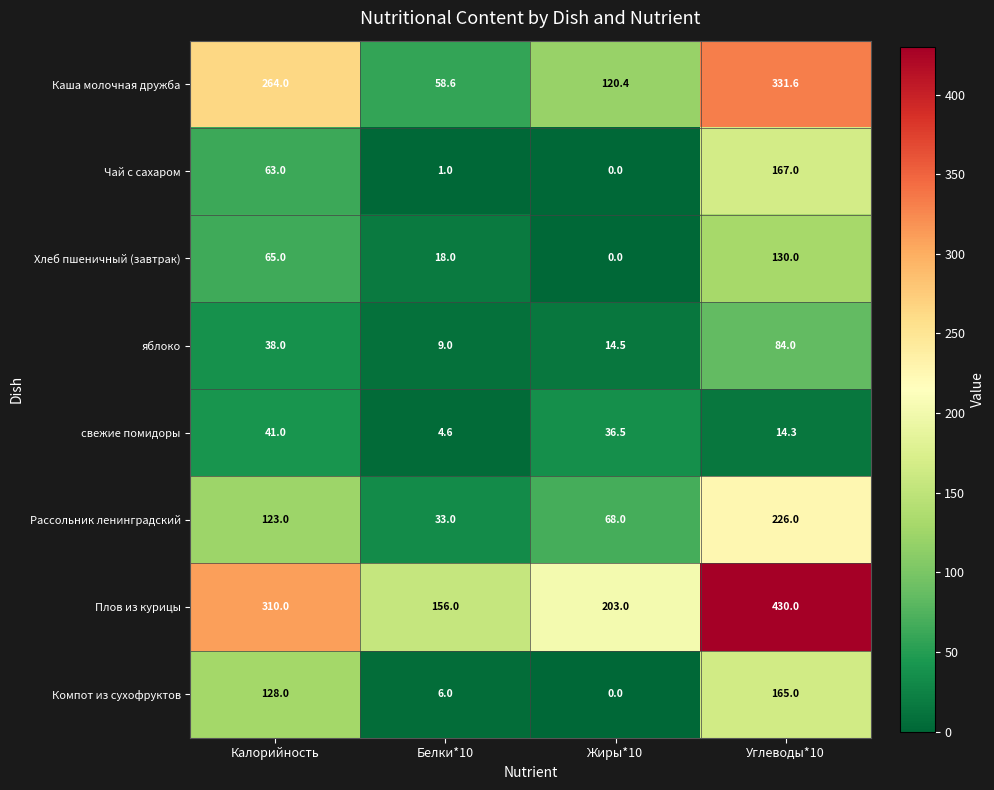

At which label does Рассольник ленинградский reach its minimum?

Белки*10